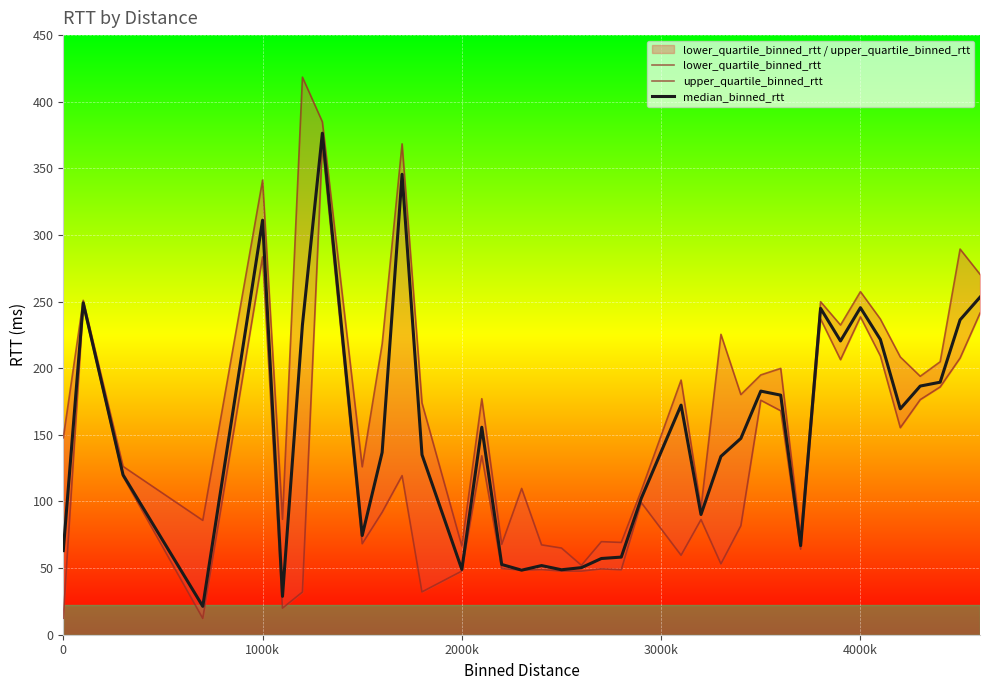

What is the lowest value of the median_binned_rtt series?

21.3